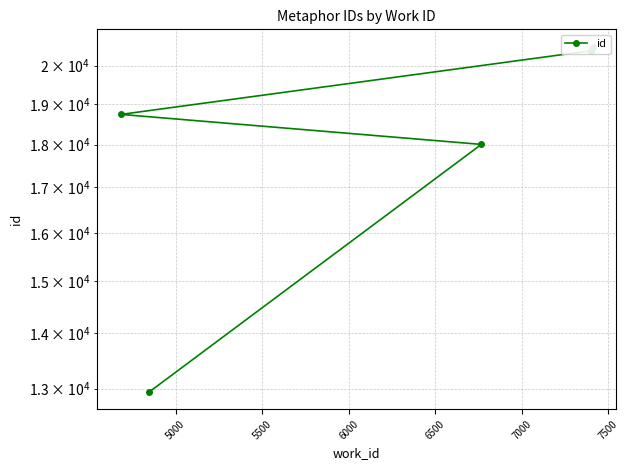

The chart shows a value of 5678 at 6000. True or false?

False